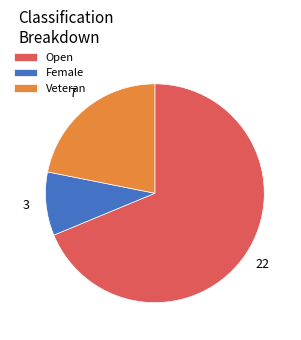

How many segments does this pie chart have?

3